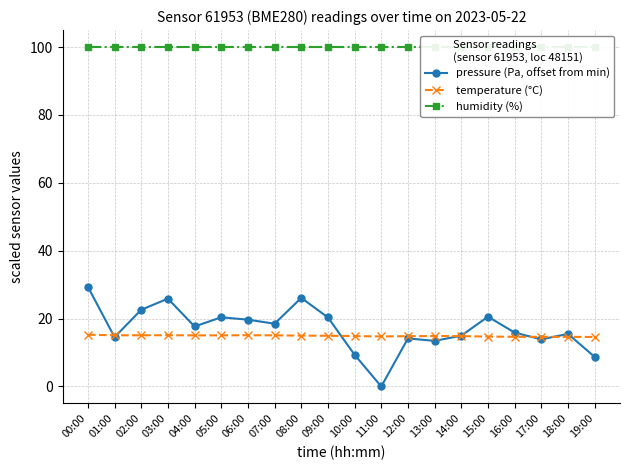

What is the average value of the pressure (Pa, offset from min) series?

17.1